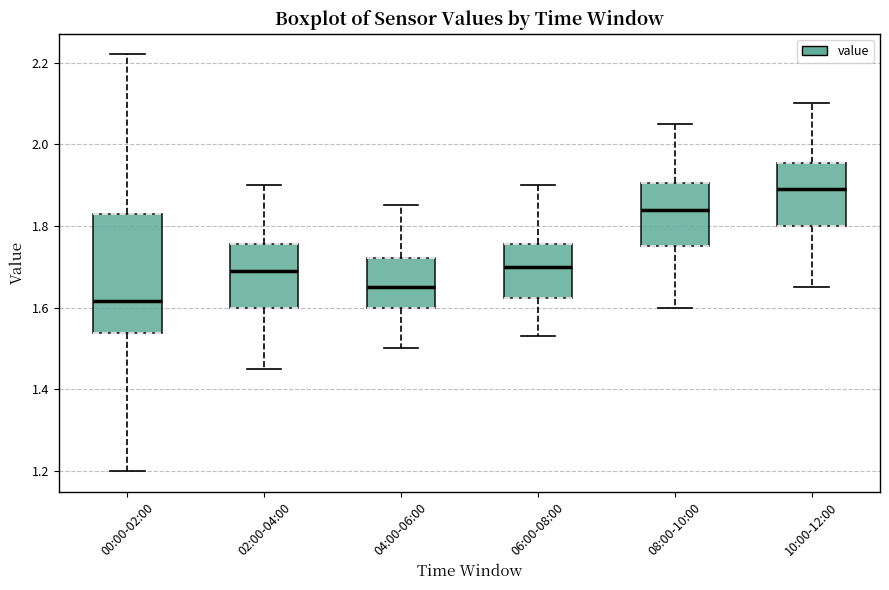

Where is the upper edge of the box for 04:00-06:00 on the y-axis? The values are not printed on the chart, so give them approximately, as read against the axis.

1.72